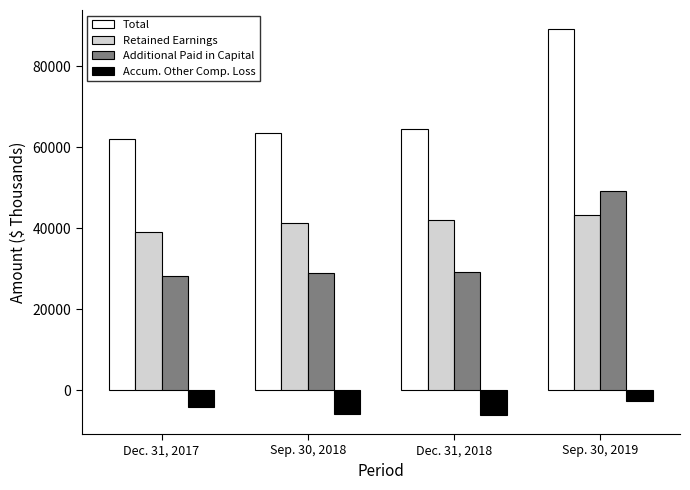

Is it true that Accum. Other Comp. Loss equals -6042 at Dec. 31, 2018?

True